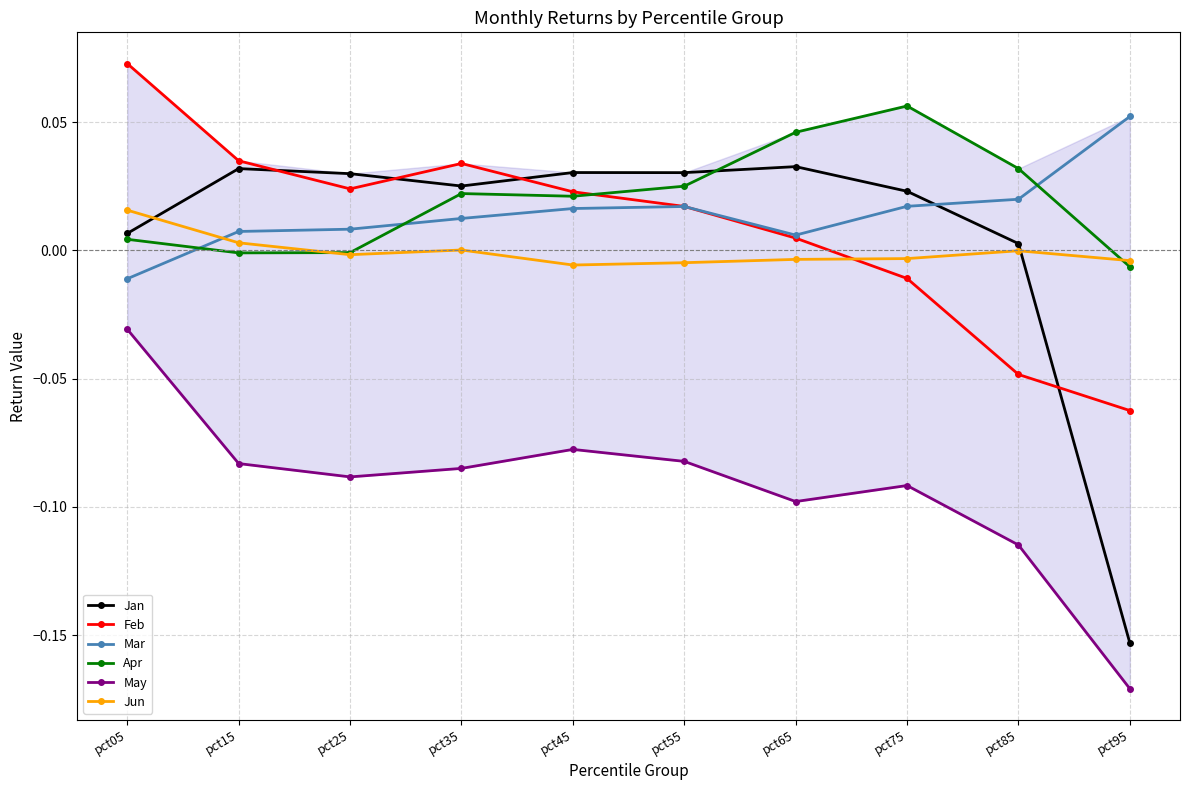

Rank the series by their maximum value, from highest to lowest.

Feb, Apr, Mar, Jan, Jun, May